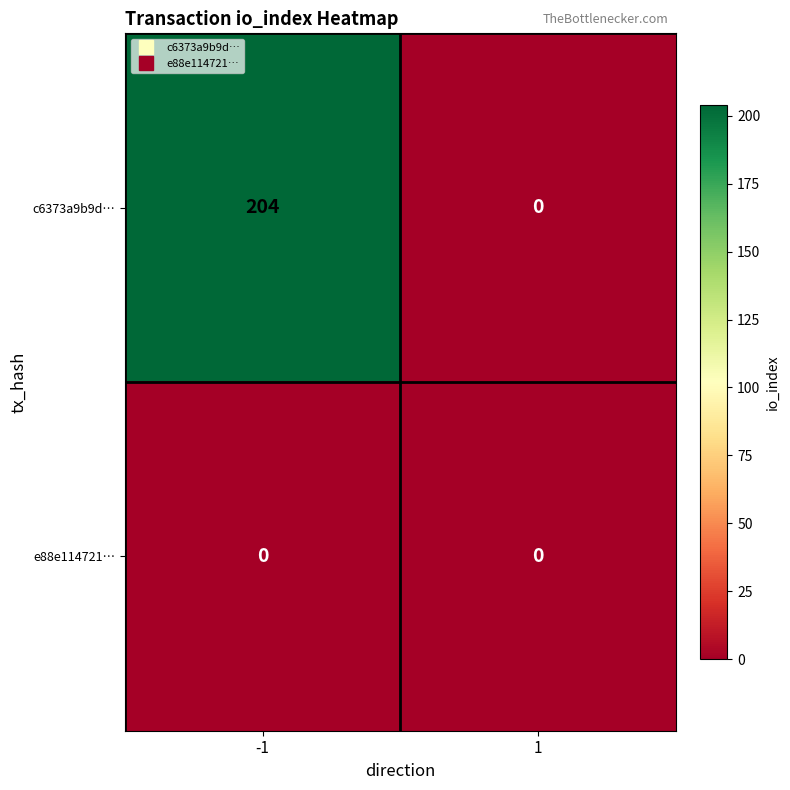

Which series has the largest range (max minus min)?

c6373a9b9d…